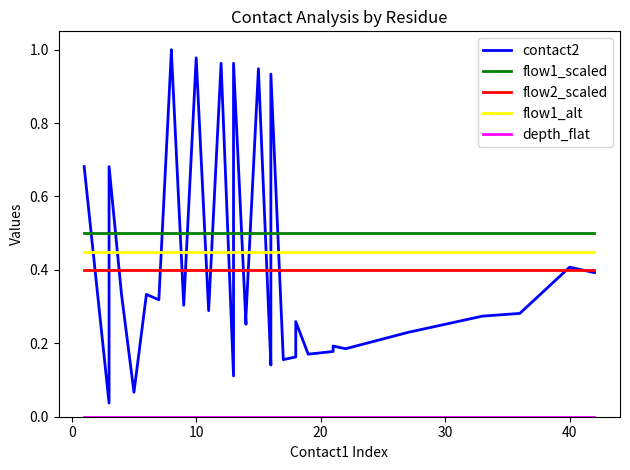

What is the approximate value of flow1_scaled at 11?

0.5